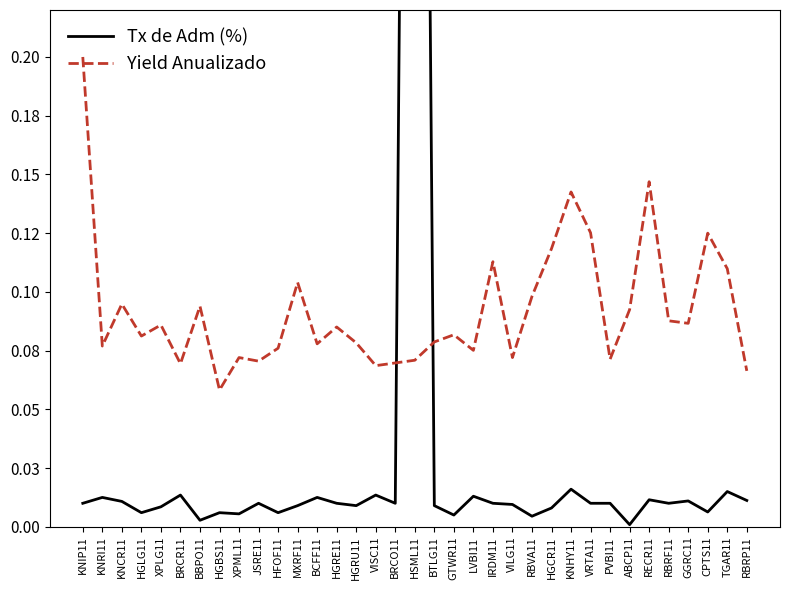

How many interior local peaks does the Yield Anualizado series have?

11